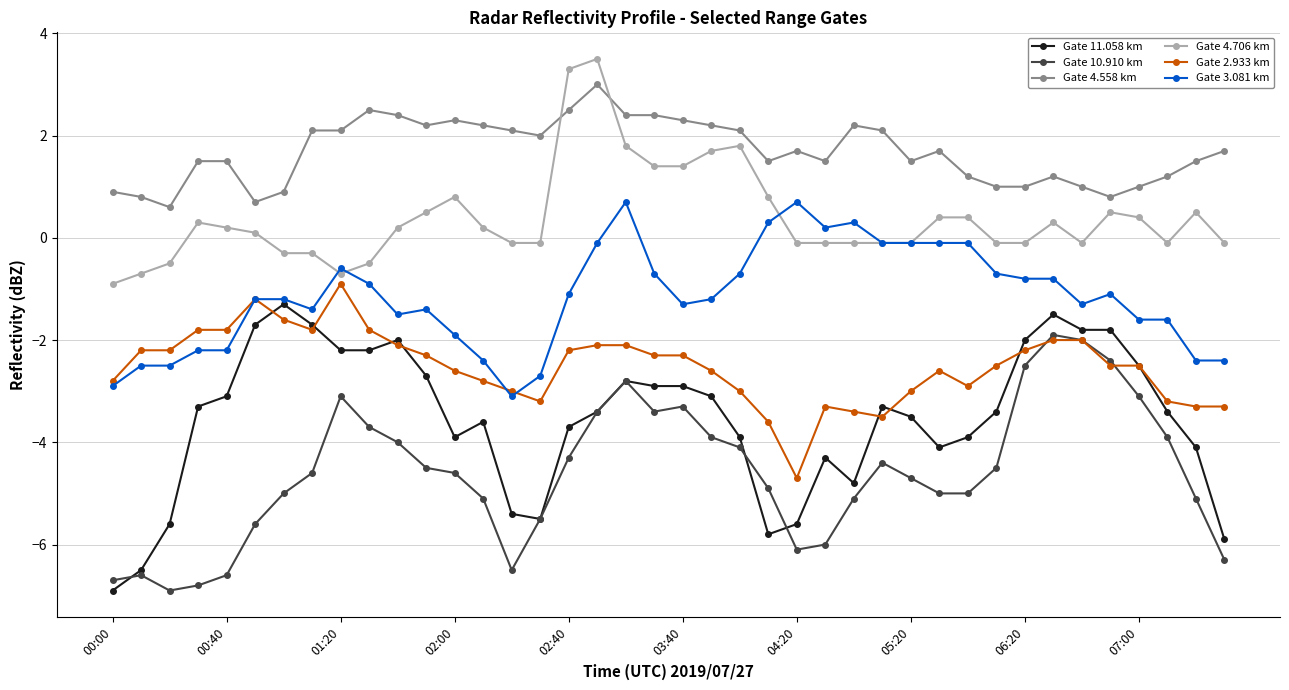

How many data points in Gate 4.706 km are above 0?

21